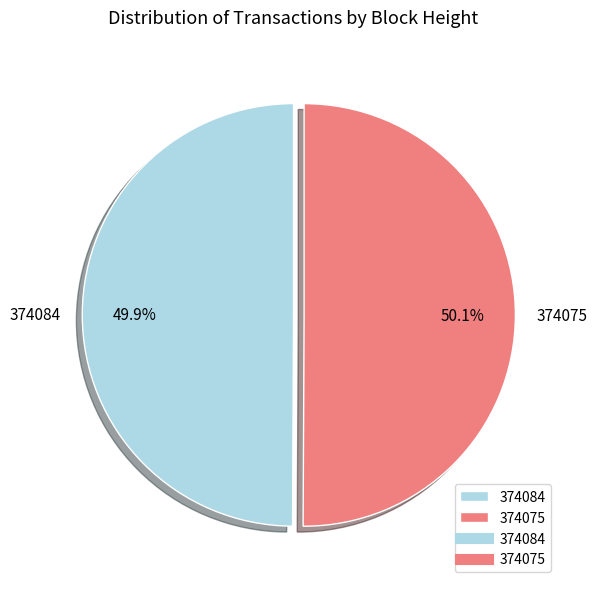

Approximately how many times larger is the value at 374075 compared to 374084?

1.0